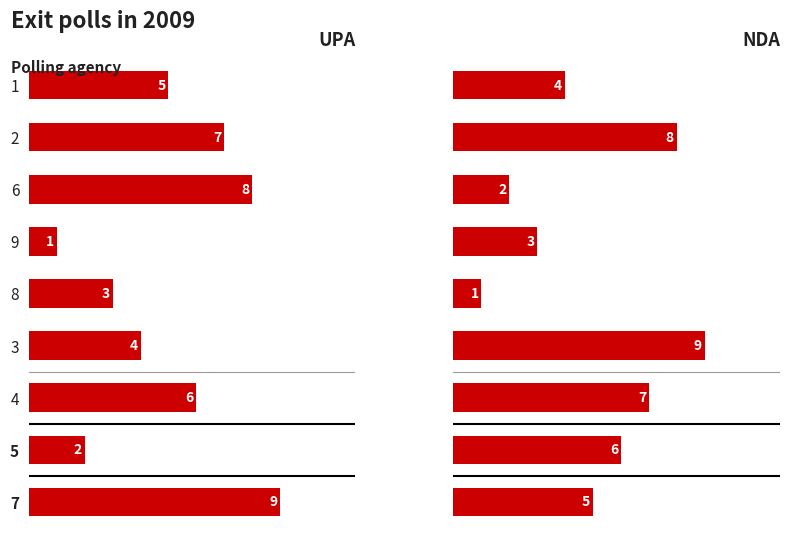

Reading right to left, list all the values displayed in this chart.

col_5: 9	2	6	4	3	1	8	7	5
col_9: 5	6	7	9	1	3	2	8	4